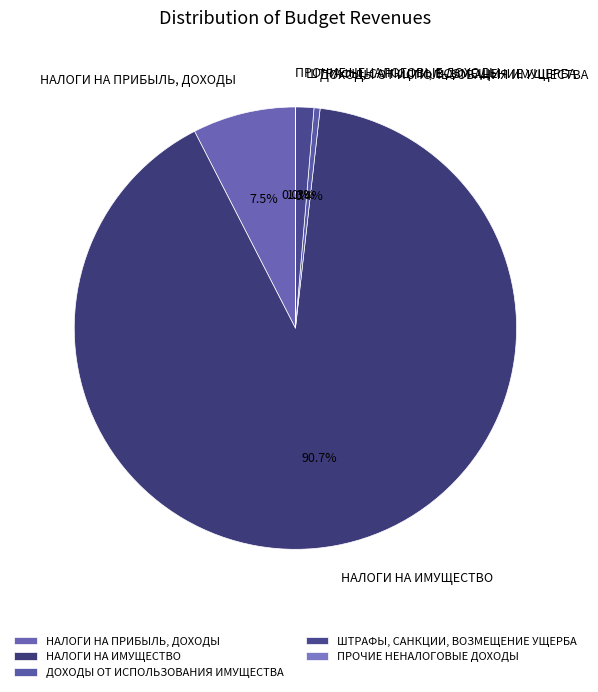

What is the majority slice?

НАЛОГИ НА ИМУЩЕСТВО